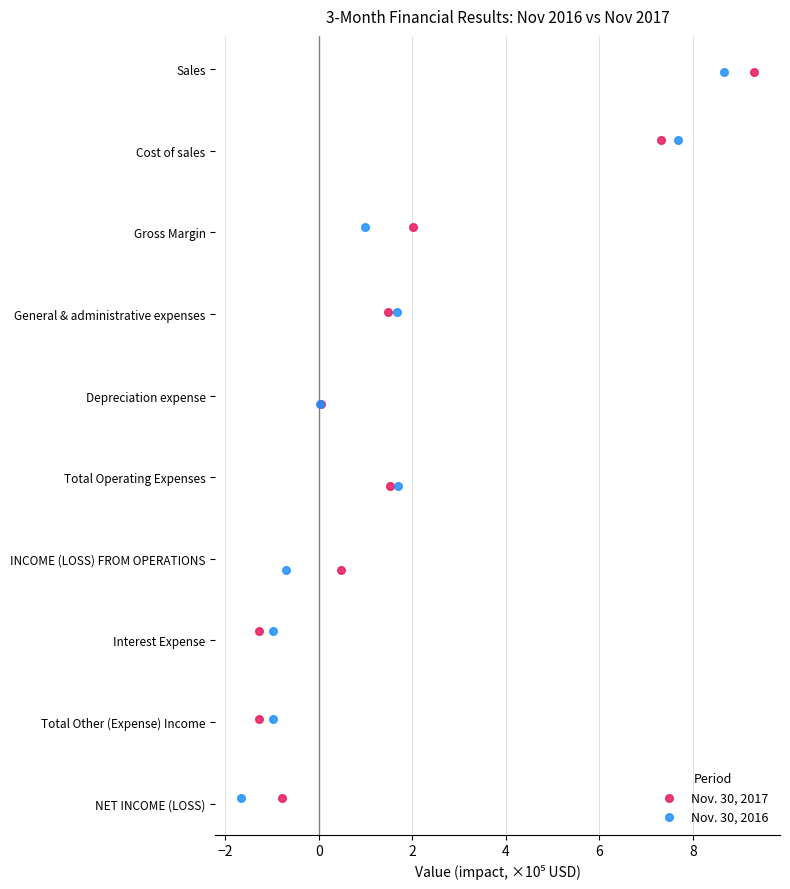

What are all the series names shown in the legend?

Nov. 30, 2017, Nov. 30, 2016